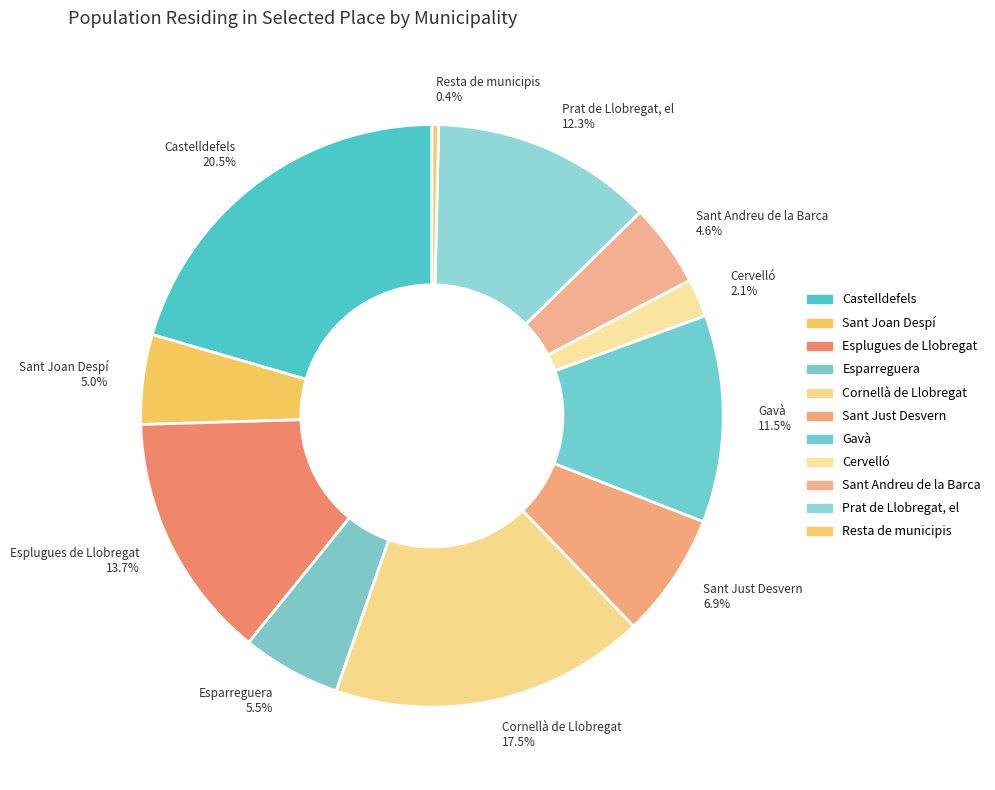

Count the number of slices in the pie.

11